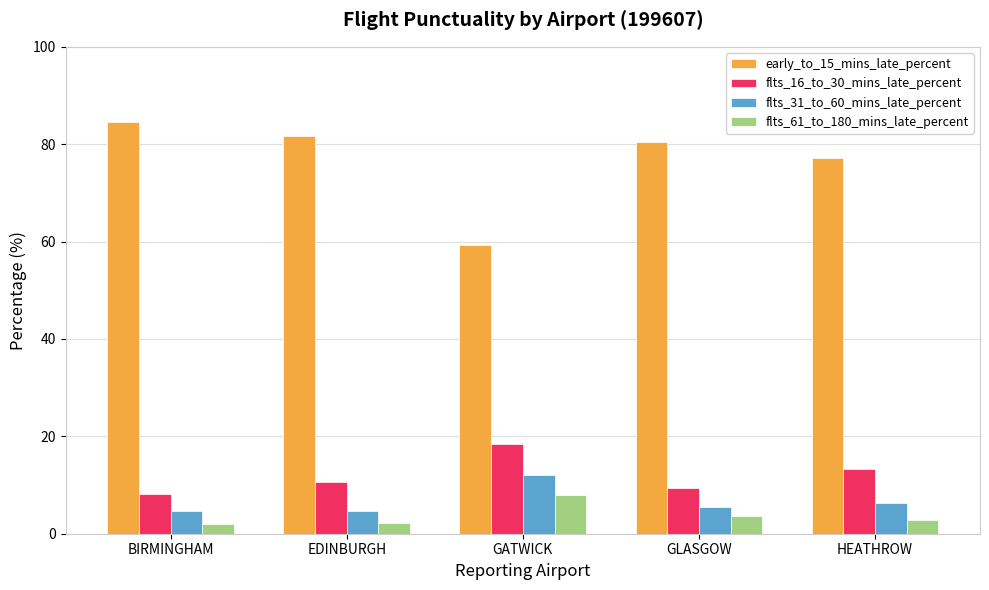

What is the lowest value of the early_to_15_mins_late_percent series?

59.3